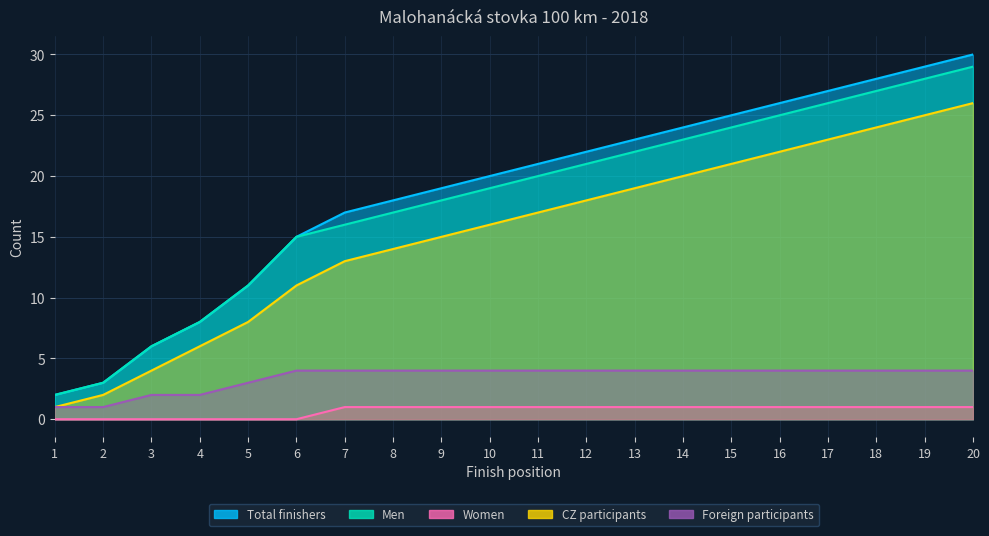

Rank the series by their maximum value, from lowest to highest.

Women, Foreign participants, CZ participants, Men, Total finishers